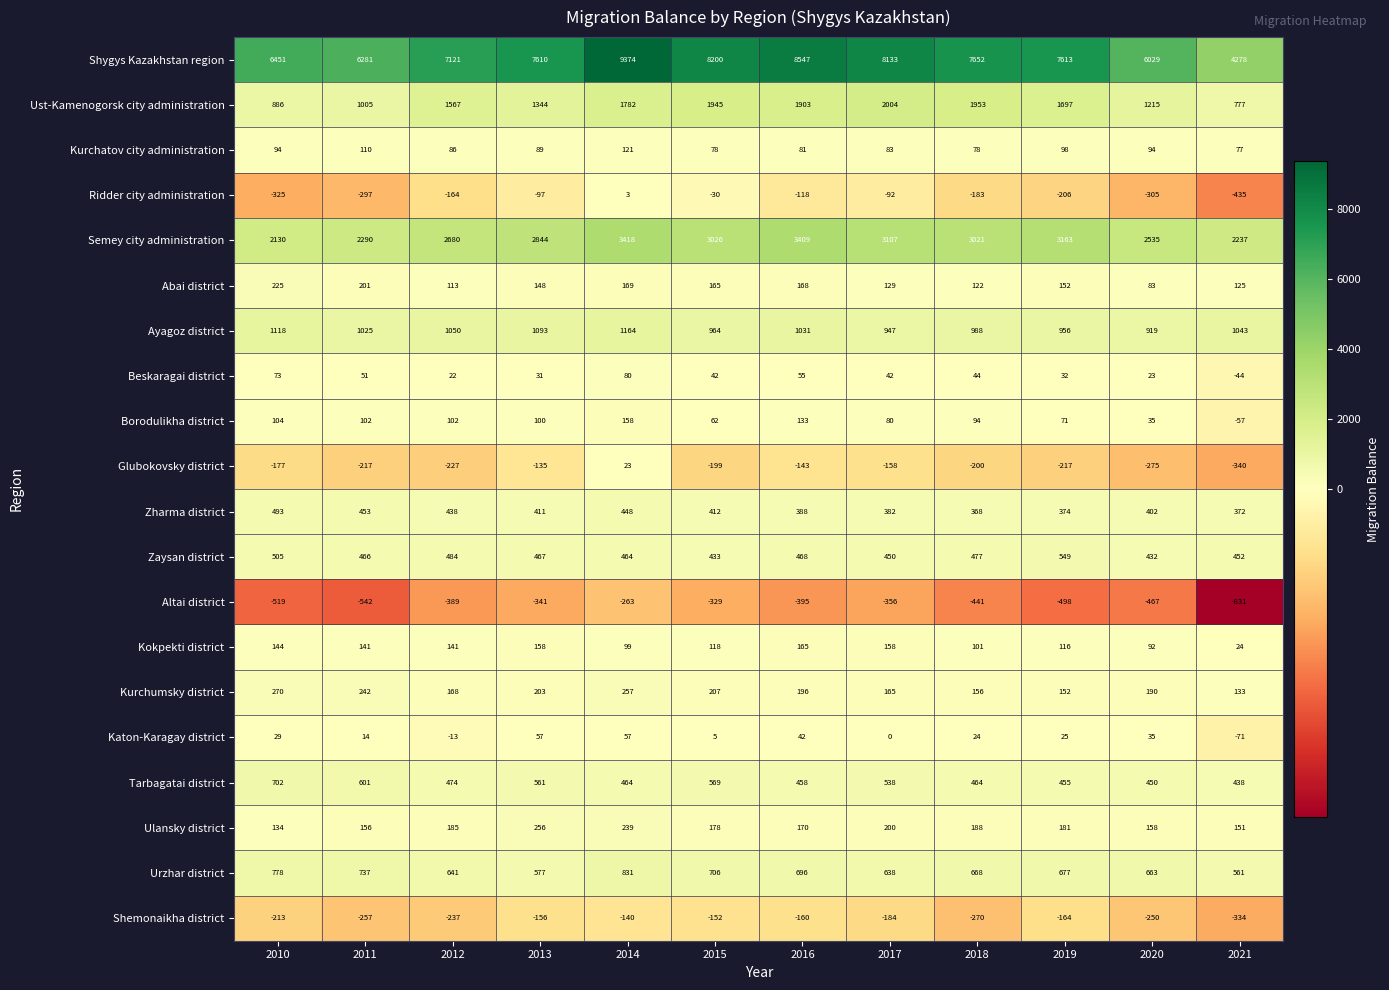

What is the difference between the maximum and minimum values in the Semey city administration series?

1288